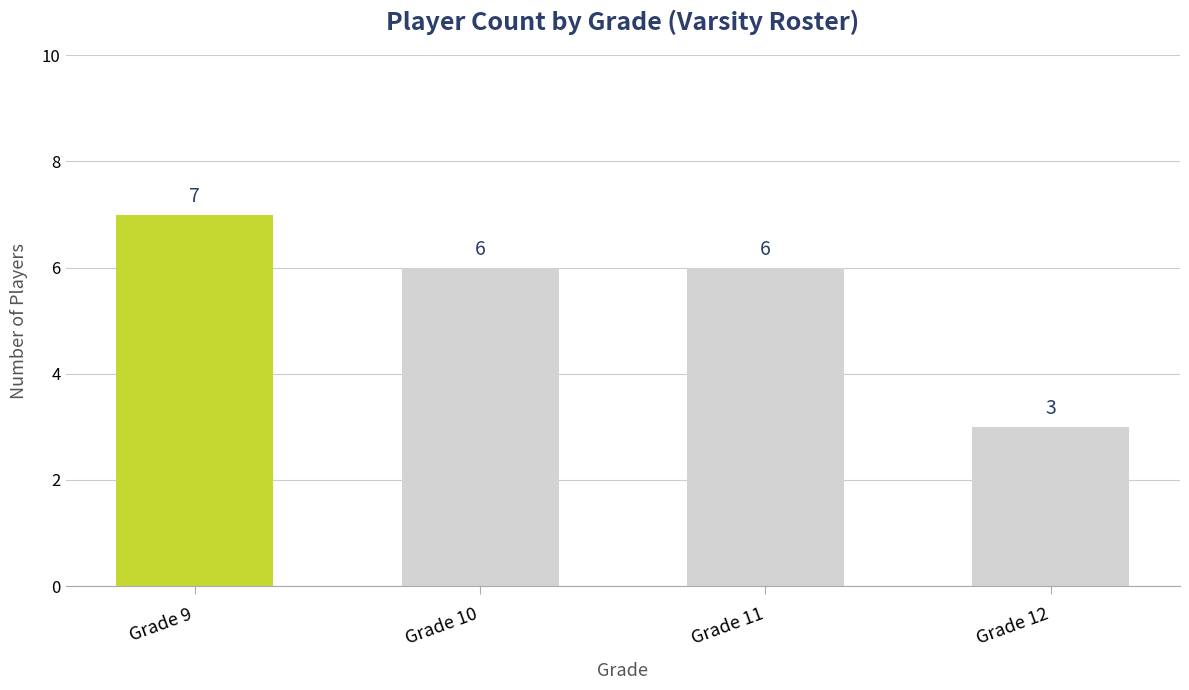

Between Grade 12 and Grade 11, which is larger?

Grade 11